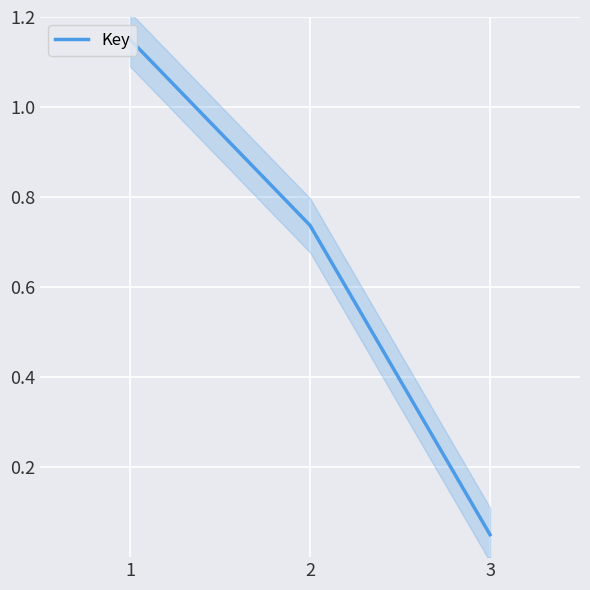

Reading left to right, what are all the values shown in this chart?

1=1.2	2=0.7	3=0.1